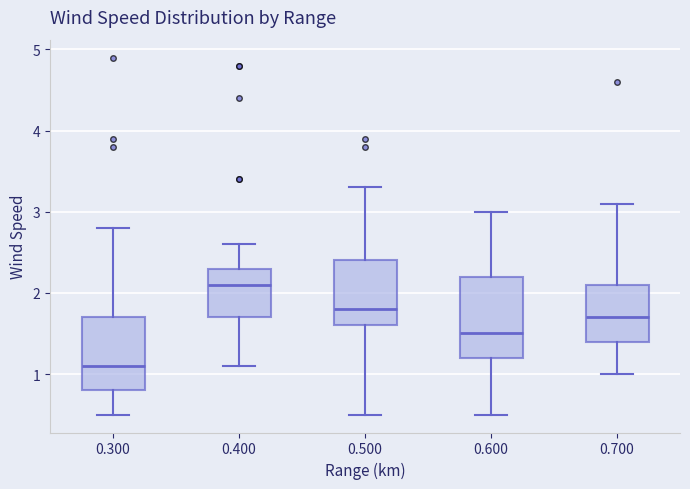

Which box is the tallest, from its lower edge to its upper edge?

0.600